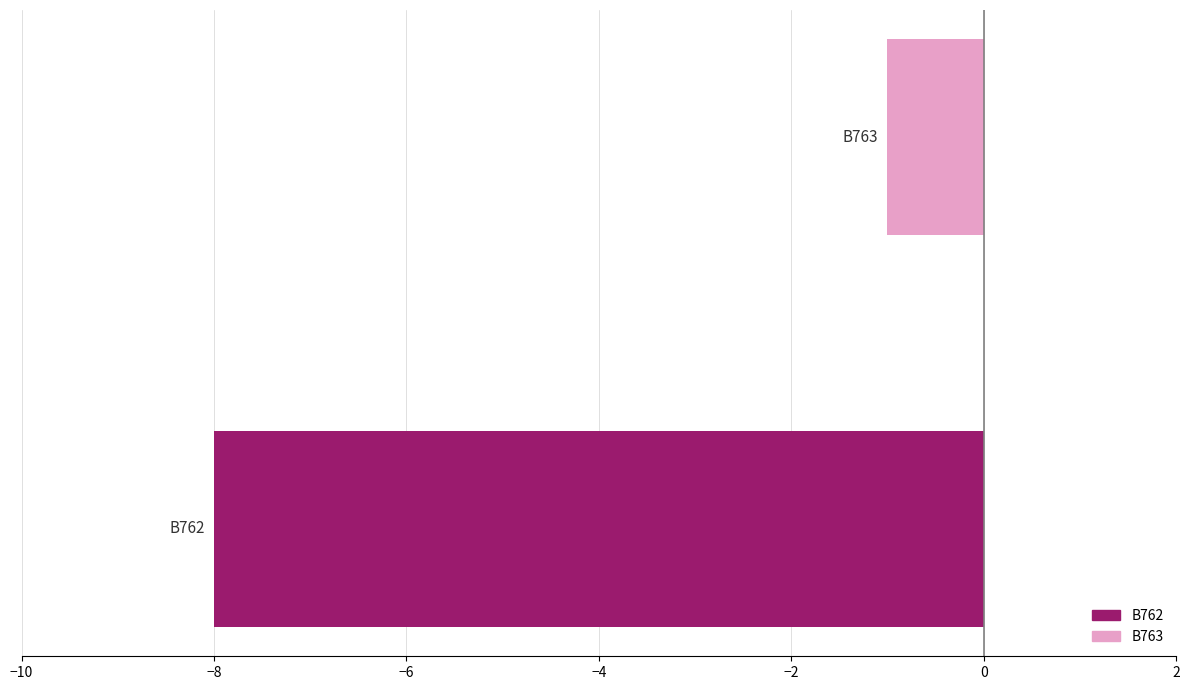

What is the difference between the maximum and minimum values?

7